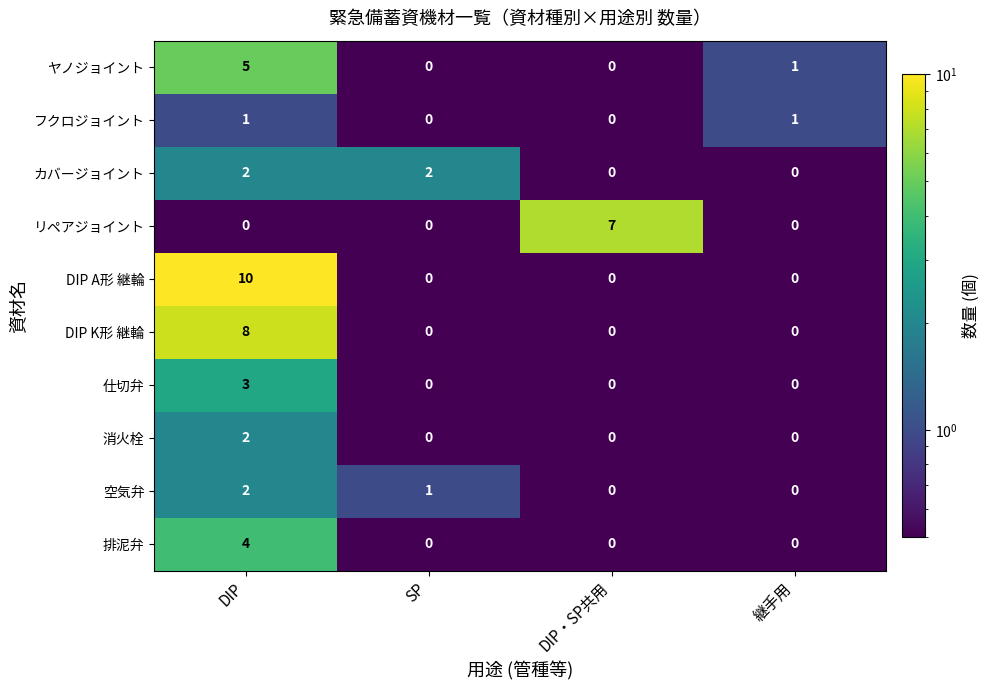

The 排泥弁 series shows 7 at DIP. True or false?

False